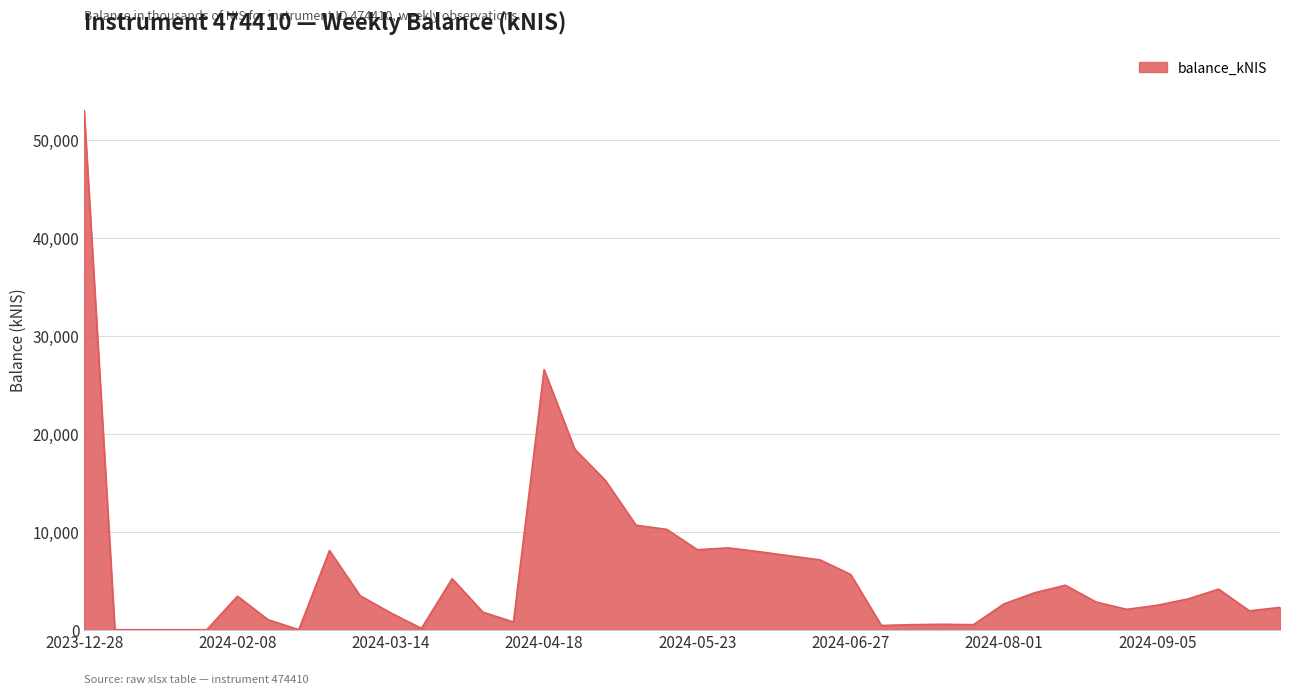

What is the maximum value shown in the chart?

52934.9